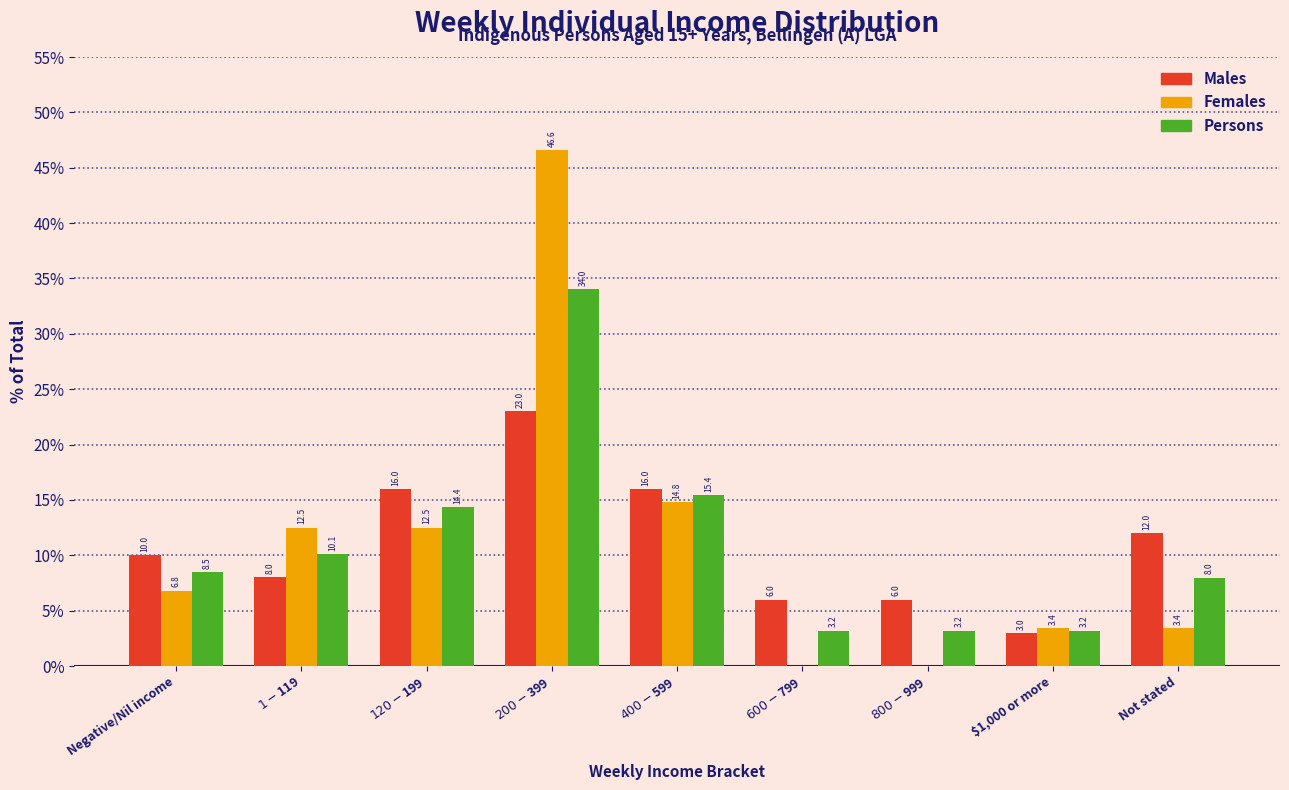

What is the sum of all Females values?

100.0